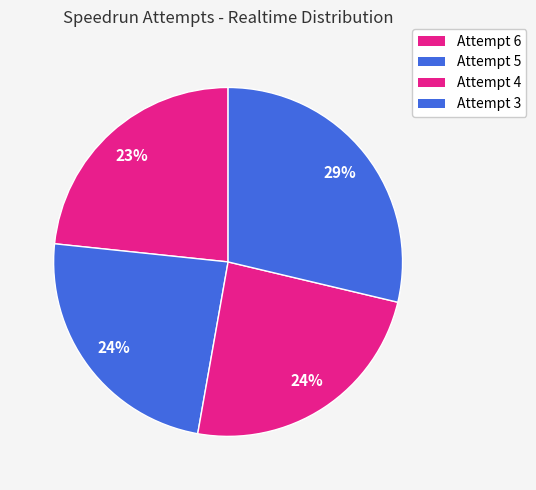

What portion of the pie excludes Attempt 5?

76.1%